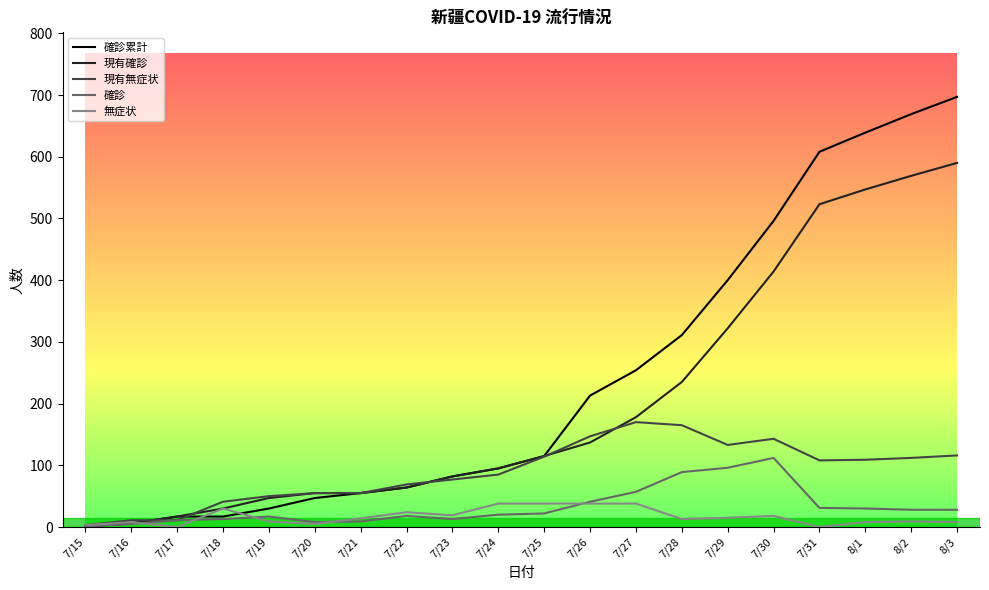

True or false: 無症状 has a value of 38 at 7/25.

True